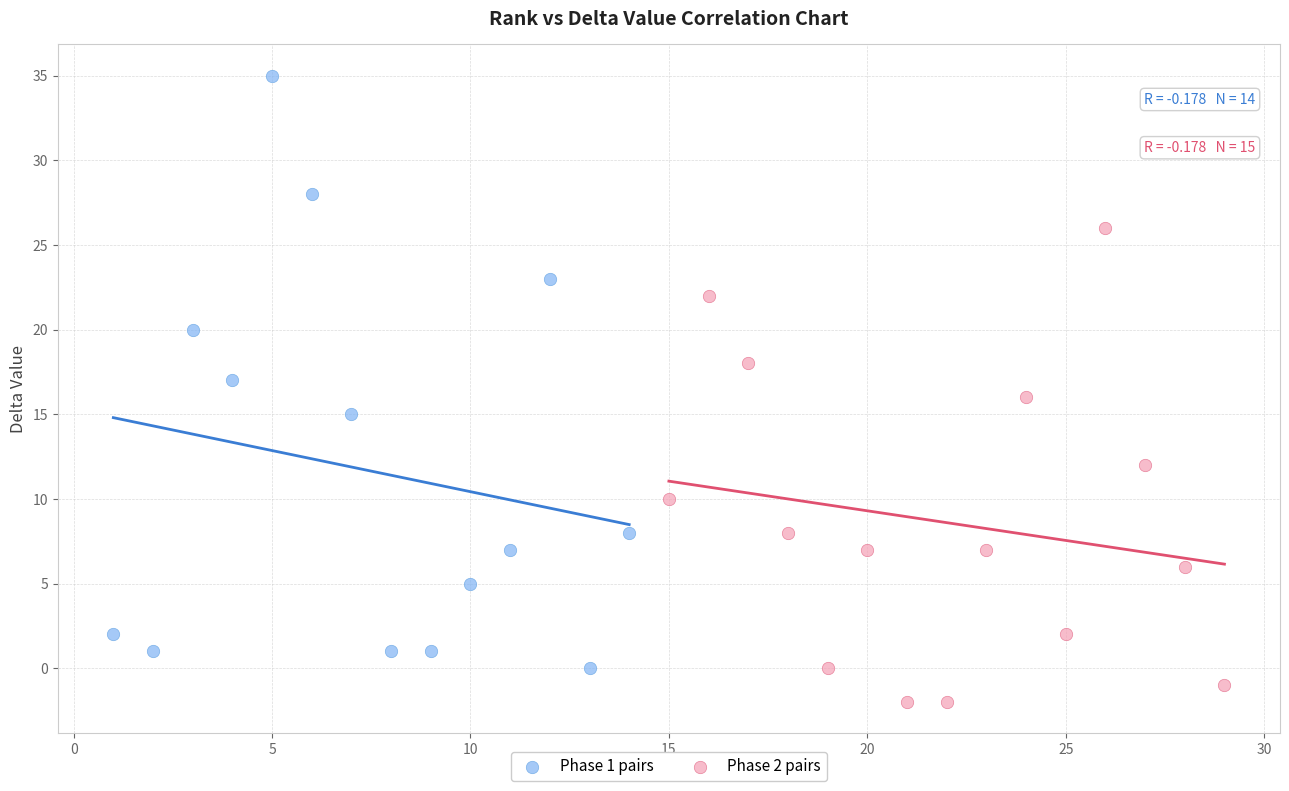

Which series contains the lowest Y value?

Phase 2 pairs